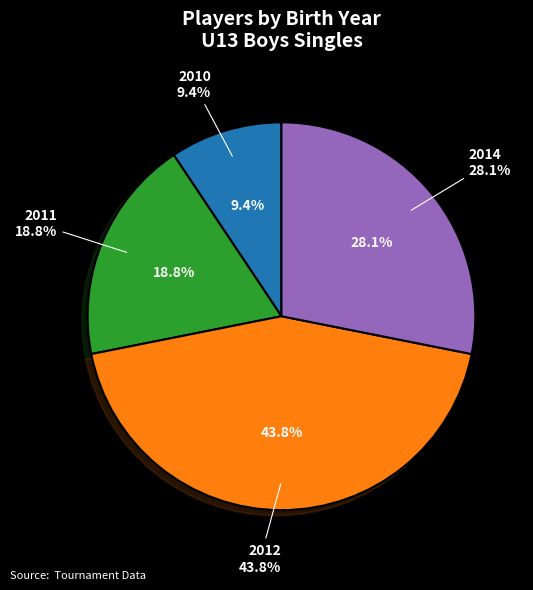

Is it true that 2010 is 19% of the pie?

False